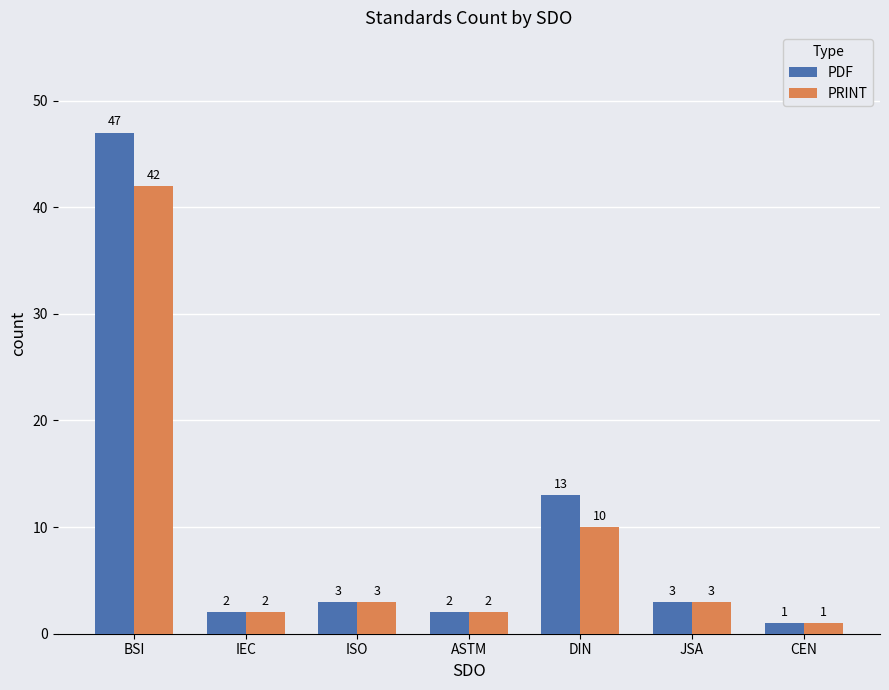

Reading left to right, list all the values displayed in this chart.

PDF: 47	2	3	2	13	3	1
PRINT: 42	2	3	2	10	3	1